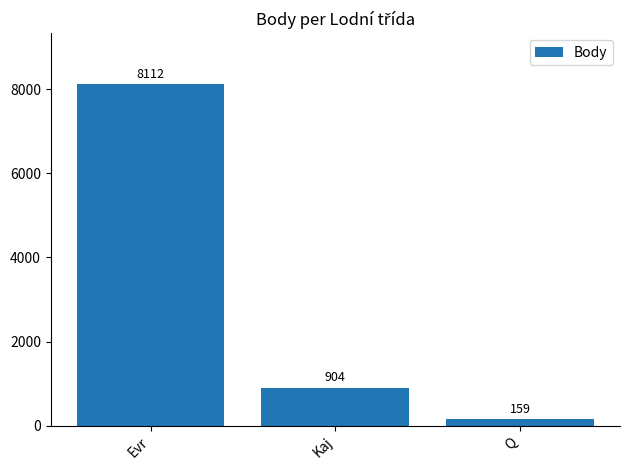

List the labels in order of value, largest first.

Evr, Kaj, Q